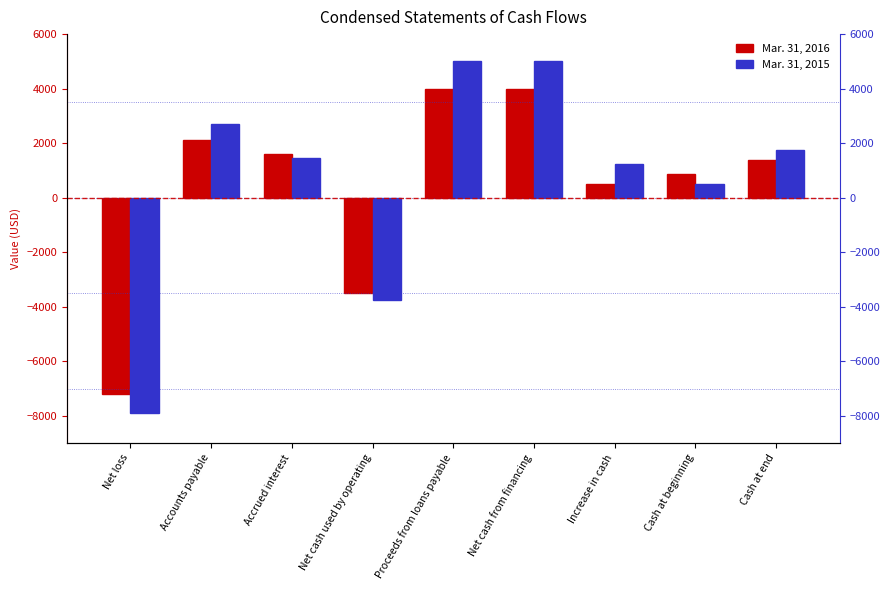

Rank the series by their maximum value, from highest to lowest.

Mar. 31, 2015, Mar. 31, 2016